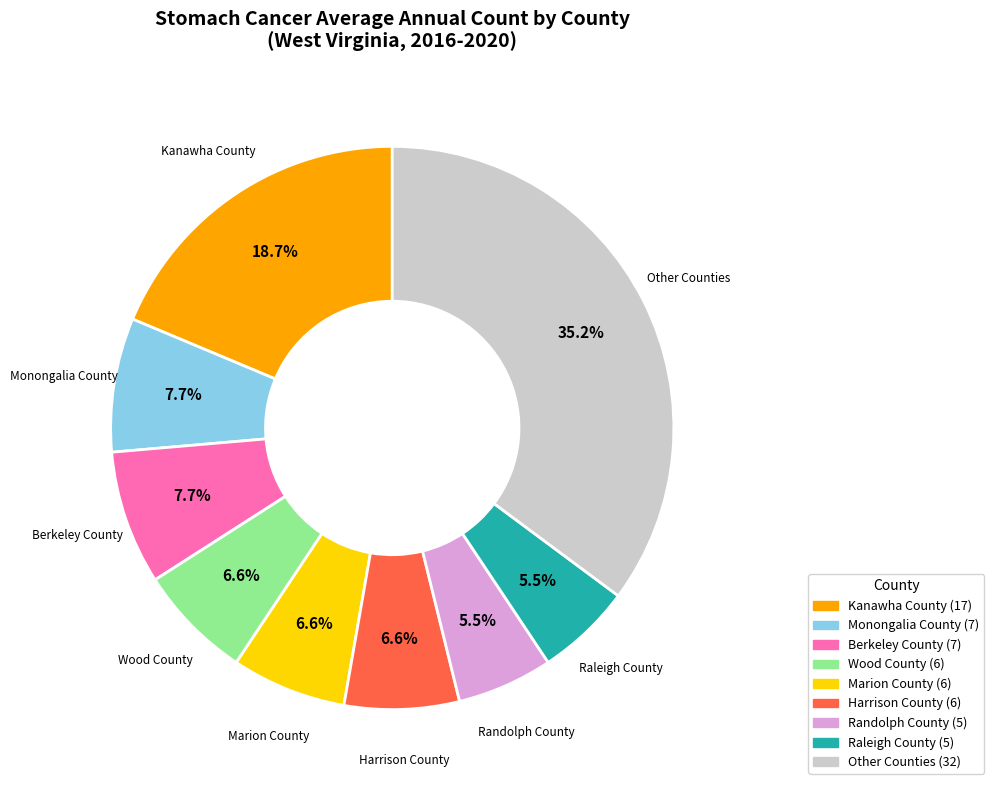

Does any single category account for the majority?

No